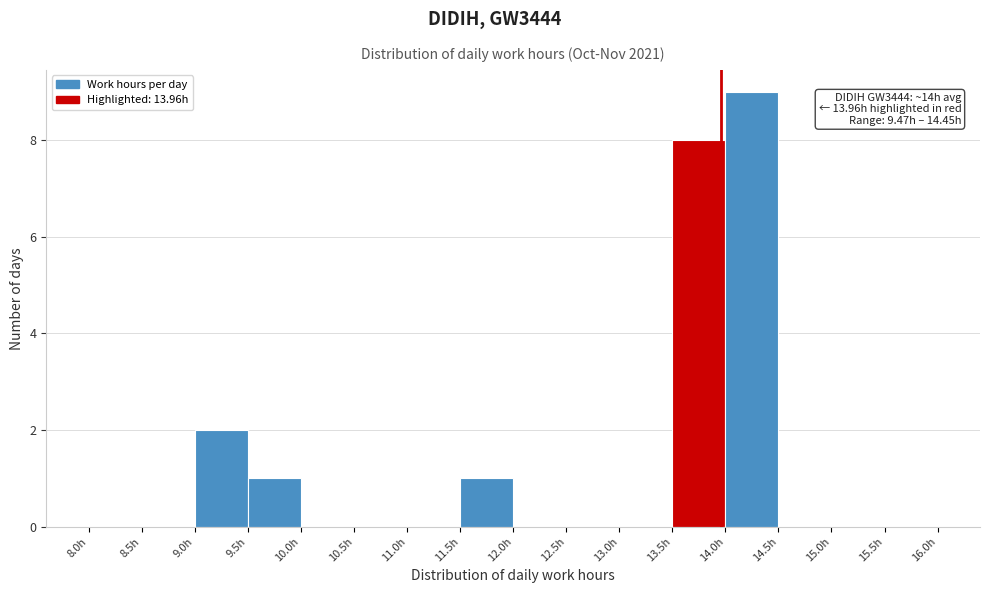

Which range on the x-axis has the tallest bar?

14.0 to 14.5